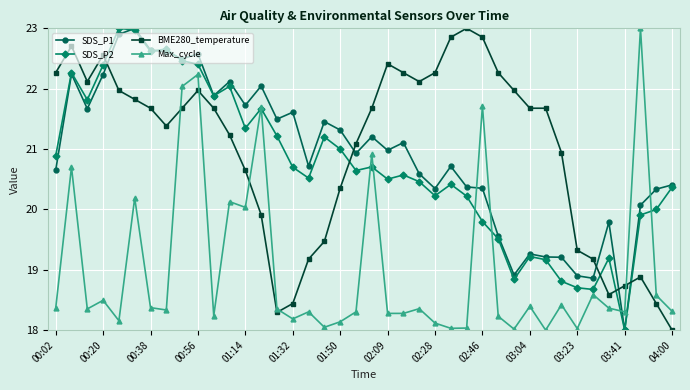

After their last crossing, which series has the higher values: Max_cycle or BME280_temperature?

Max_cycle